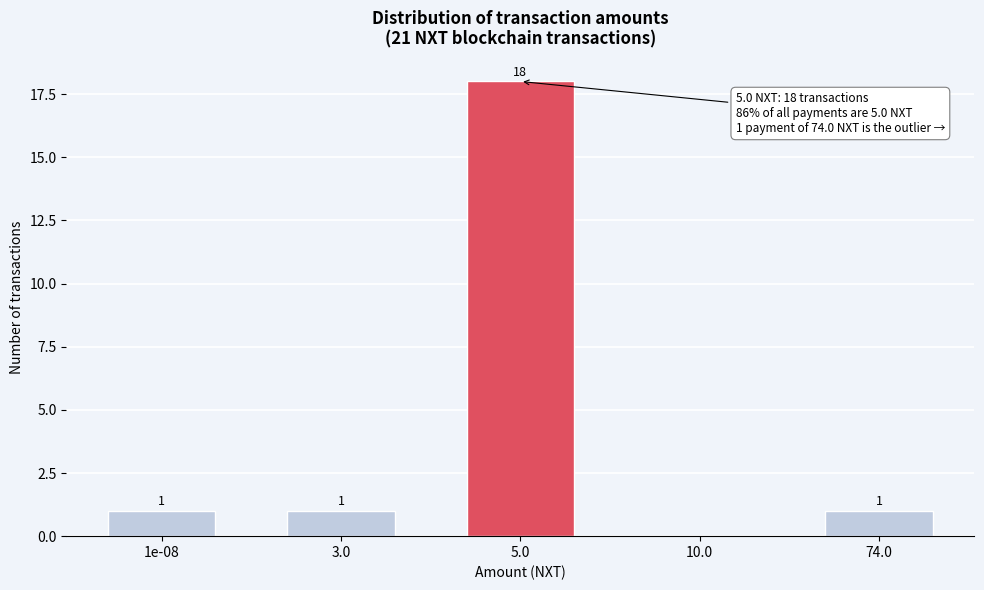

Reading left to right, extract all data points from this chart.

1e-08=1	3.0=1	5.0=18	10.0=0	74.0=1